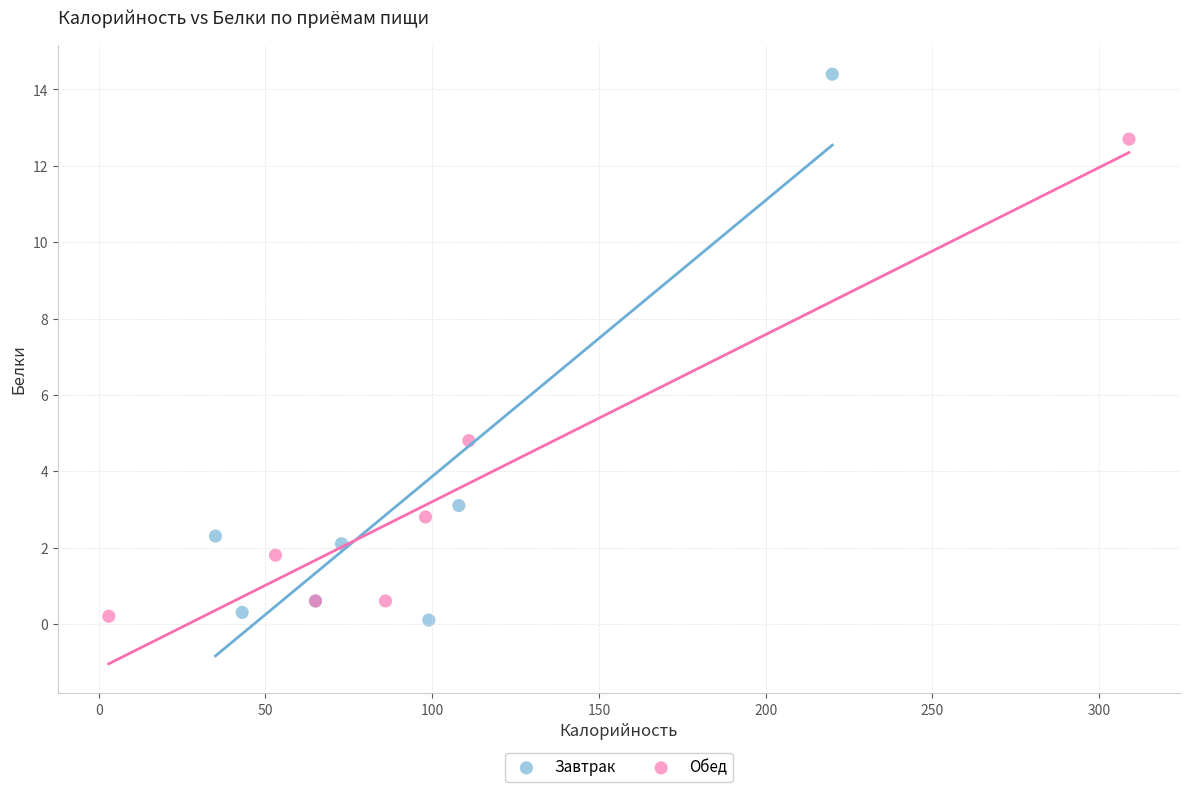

Which series has the widest spread of Y values?

Завтрак